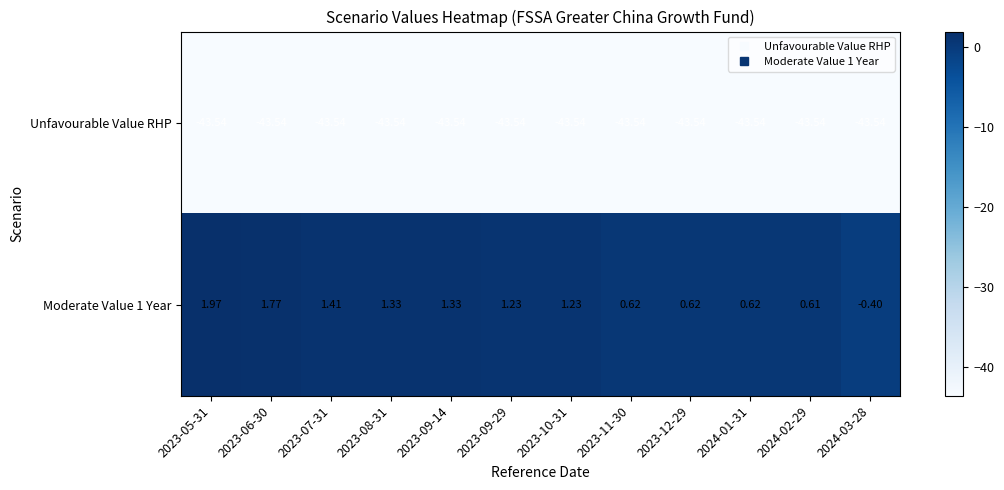

Is the value of Moderate Value 1 Year at 2023-07-31 greater than the value of Unfavourable Value RHP at 2023-07-31?

Yes